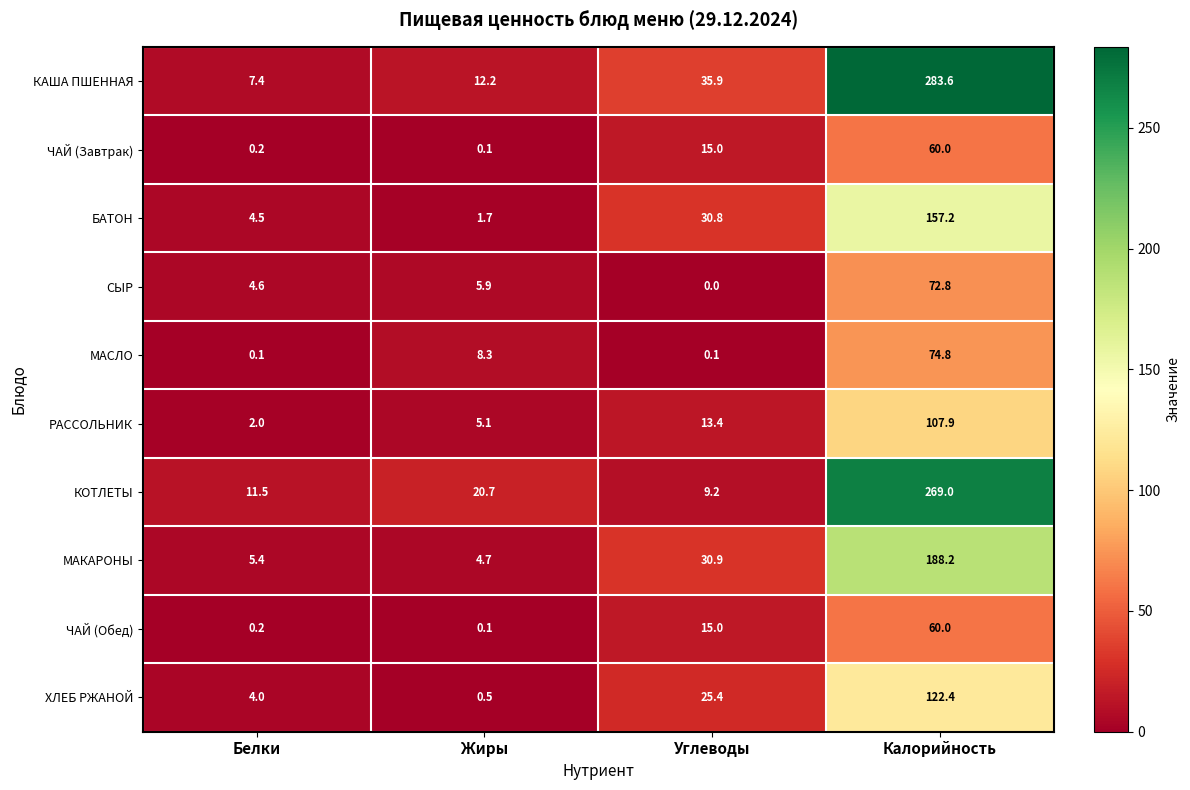

Which category has the highest value across all series?

Калорийность